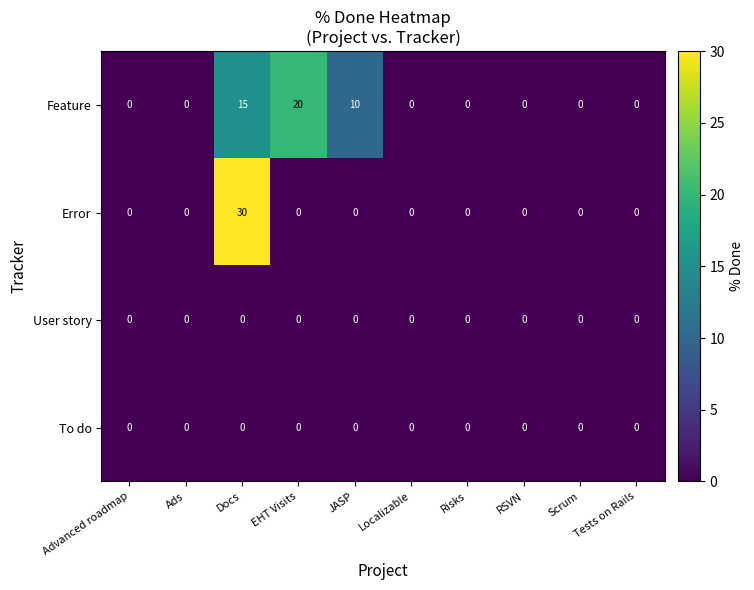

The User story series shows 0 at Ads. True or false?

True